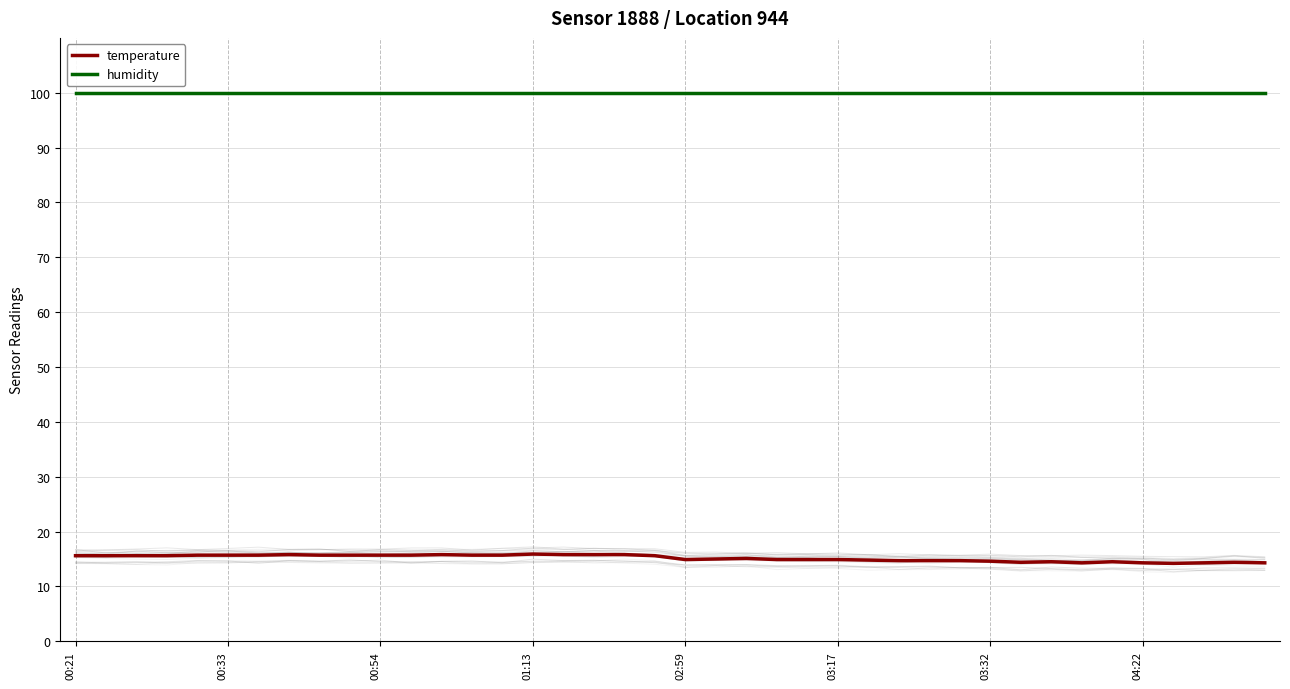

Reading left to right, transcribe all the data shown in this chart.

temperature: 15.6	15.6	15.6	15.6	15.7	15.7	15.7	15.8	15.7	15.7	15.7	15.7	15.8	15.7	15.7	15.9	15.8	15.8	15.8	15.6	14.9	15.0	15.1	14.9	14.9	14.9	14.8	14.7	14.7	14.7	14.6	14.4	14.5	14.3	14.5	14.3	14.2	14.3	14.4	14.3
humidity: 99.9	99.9	99.9	99.9	99.9	99.9	99.9	99.9	99.9	99.9	99.9	99.9	99.9	99.9	99.9	99.9	99.9	99.9	99.9	99.9	99.9	99.9	99.9	99.9	99.9	99.9	99.9	99.9	99.9	99.9	99.9	99.9	99.9	99.9	99.9	99.9	99.9	99.9	99.9	99.9